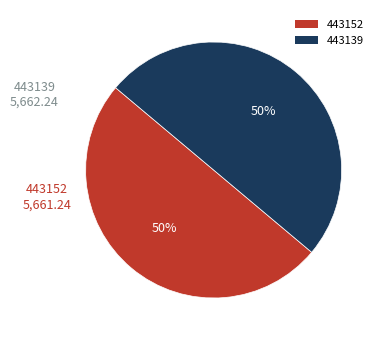

Is the sum of 443139 and 443152 greater than half?

Yes